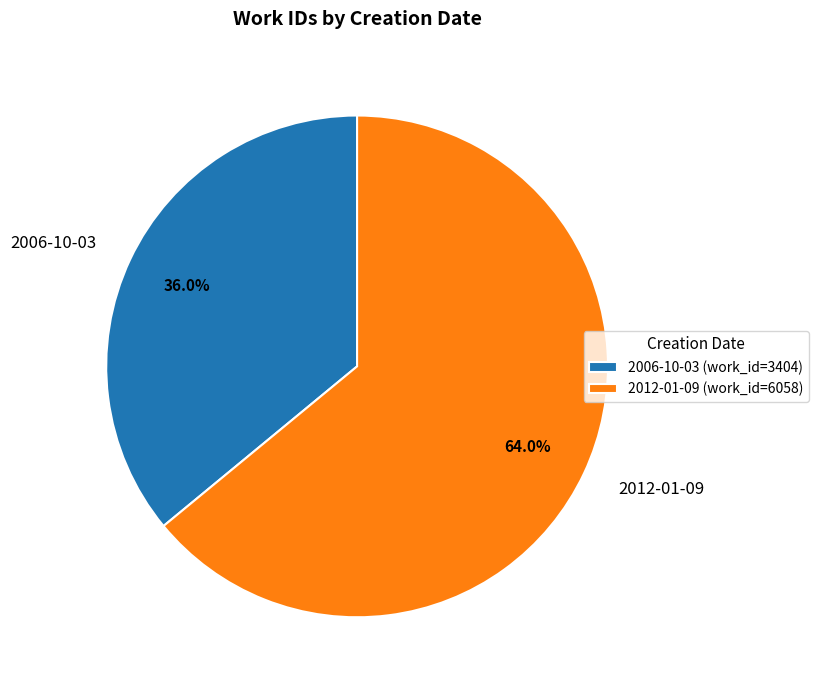

To the nearest percent, what is the difference between the largest and smallest slice percentages?

28%